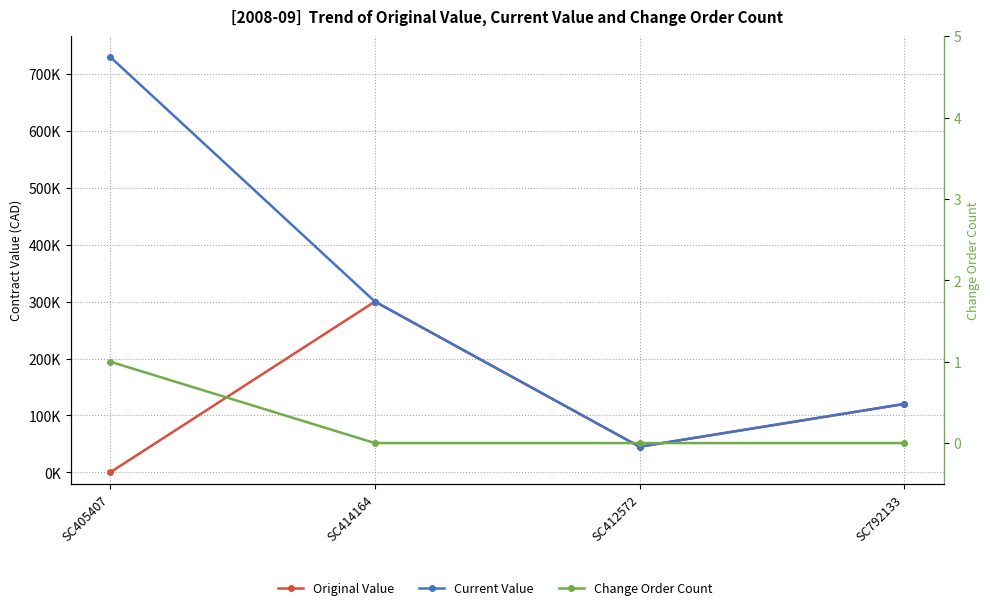

Where does the Current Value series first go above 299975?

SC405407